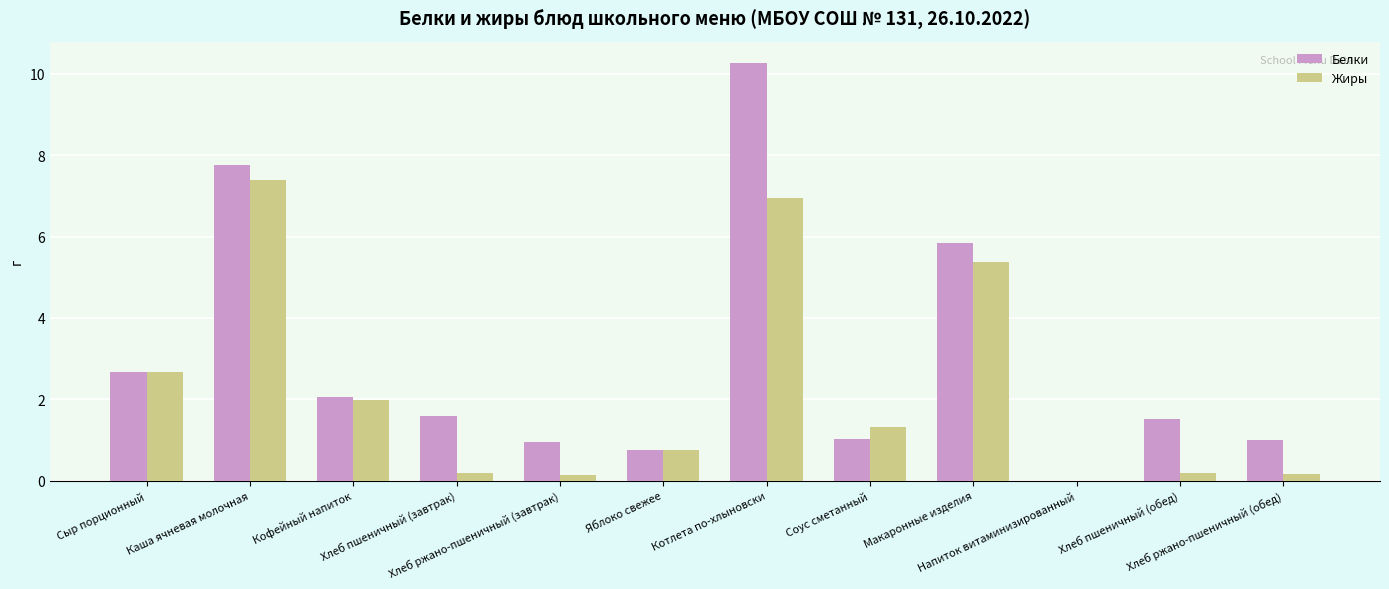

Which series has the largest total across all categories?

Белки